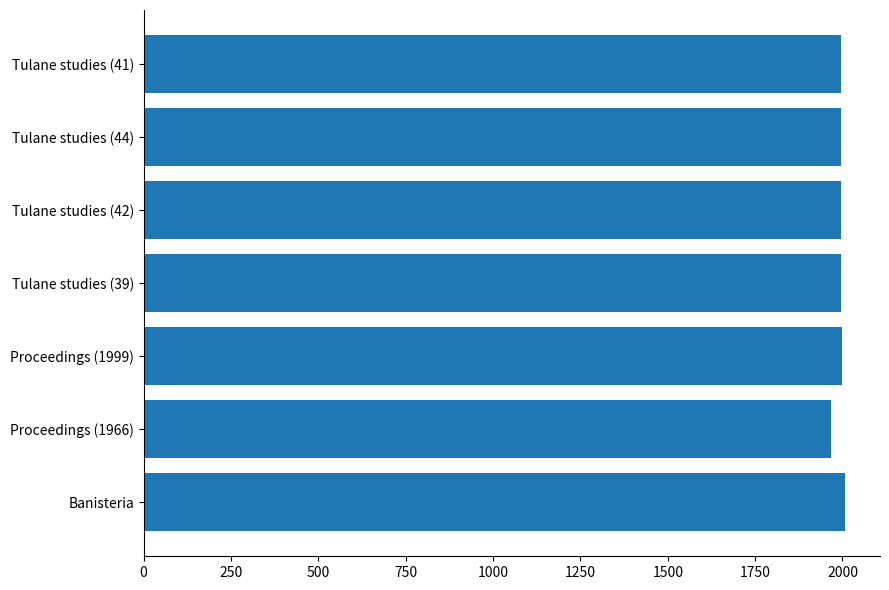

What is the smallest value displayed?

1966